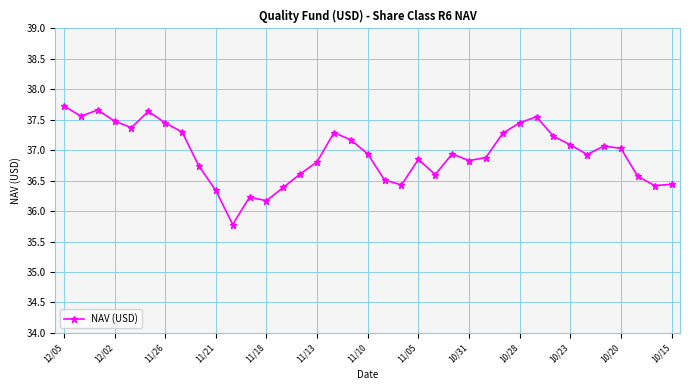

What is the sum of all values?

1366.8